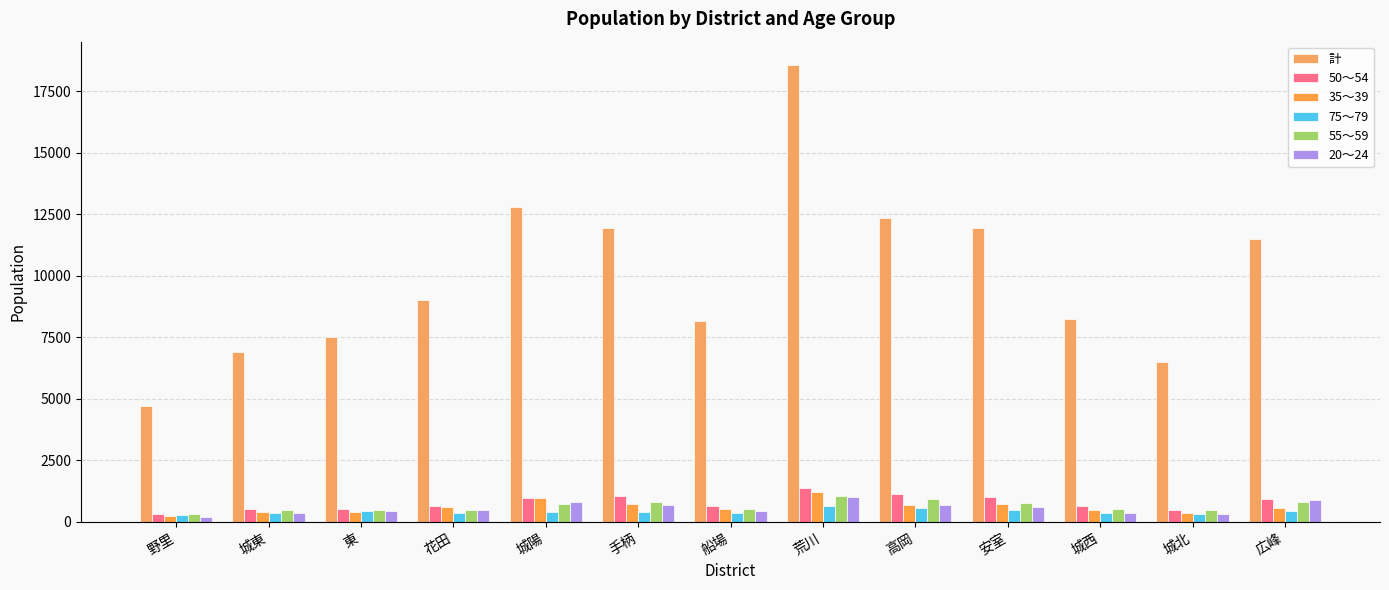

Which series has the widest spread of values?

計